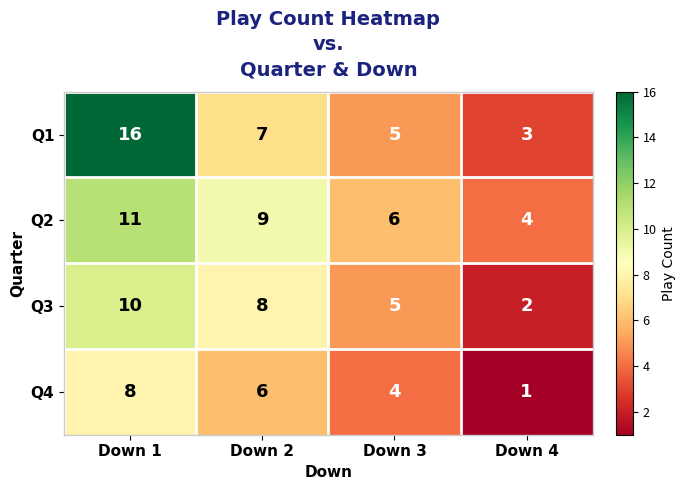

What is the sum of all Q2 values?

30